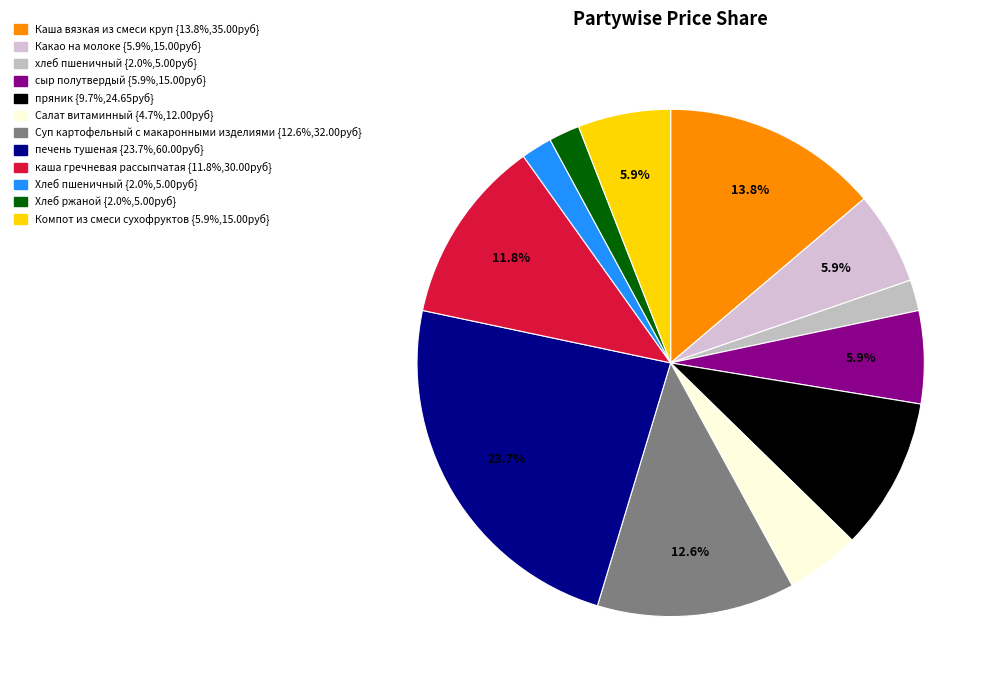

True or false: Хлеб пшеничный accounts for 2% of the total.

True